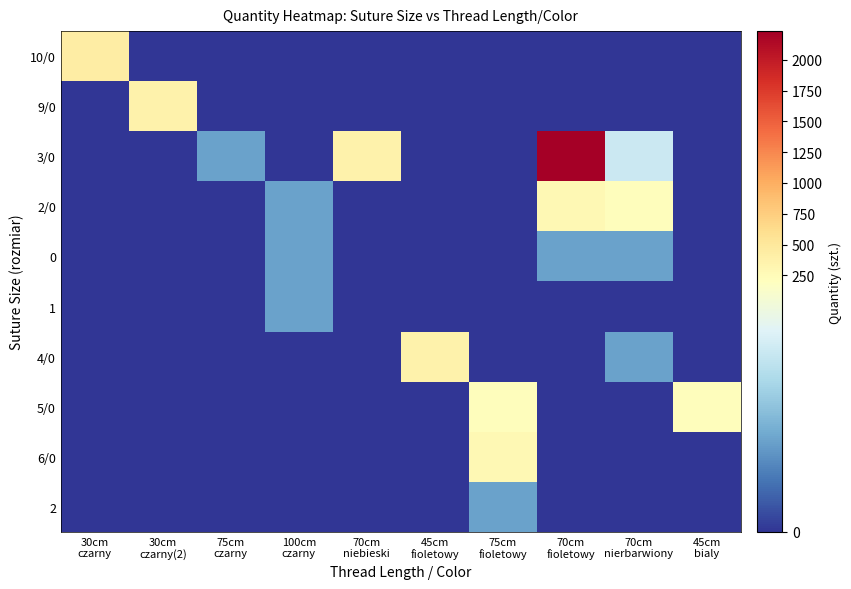

Reading left to right, what are all the values shown in this chart?

10/0: 30cm
czarny=432	30cm
czarny(2)=0	75cm
czarny=0	100cm
czarny=0	70cm
niebieski=0	45cm
fioletowy=0	75cm
fioletowy=0	70cm
fioletowy=0	70cm
nierbarwiony=0	45cm
bialy=0
9/0: 30cm
czarny=0	30cm
czarny(2)=360	75cm
czarny=0	100cm
czarny=0	70cm
niebieski=0	45cm
fioletowy=0	75cm
fioletowy=0	70cm
fioletowy=0	70cm
nierbarwiony=0	45cm
bialy=0
3/0: 30cm
czarny=0	30cm
czarny(2)=0	75cm
czarny=72	100cm
czarny=0	70cm
niebieski=360	45cm
fioletowy=0	75cm
fioletowy=0	70cm
fioletowy=2232	70cm
nierbarwiony=144	45cm
bialy=0
2/0: 30cm
czarny=0	30cm
czarny(2)=0	75cm
czarny=0	100cm
czarny=72	70cm
niebieski=0	45cm
fioletowy=0	75cm
fioletowy=0	70cm
fioletowy=288	70cm
nierbarwiony=216	45cm
bialy=0
0: 30cm
czarny=0	30cm
czarny(2)=0	75cm
czarny=0	100cm
czarny=72	70cm
niebieski=0	45cm
fioletowy=0	75cm
fioletowy=0	70cm
fioletowy=72	70cm
nierbarwiony=72	45cm
bialy=0
1: 30cm
czarny=0	30cm
czarny(2)=0	75cm
czarny=0	100cm
czarny=72	70cm
niebieski=0	45cm
fioletowy=0	75cm
fioletowy=0	70cm
fioletowy=0	70cm
nierbarwiony=0	45cm
bialy=0
4/0: 30cm
czarny=0	30cm
czarny(2)=0	75cm
czarny=0	100cm
czarny=0	70cm
niebieski=0	45cm
fioletowy=360	75cm
fioletowy=0	70cm
fioletowy=0	70cm
nierbarwiony=72	45cm
bialy=0
5/0: 30cm
czarny=0	30cm
czarny(2)=0	75cm
czarny=0	100cm
czarny=0	70cm
niebieski=0	45cm
fioletowy=0	75cm
fioletowy=216	70cm
fioletowy=0	70cm
nierbarwiony=0	45cm
bialy=216
6/0: 30cm
czarny=0	30cm
czarny(2)=0	75cm
czarny=0	100cm
czarny=0	70cm
niebieski=0	45cm
fioletowy=0	75cm
fioletowy=288	70cm
fioletowy=0	70cm
nierbarwiony=0	45cm
bialy=0
2: 30cm
czarny=0	30cm
czarny(2)=0	75cm
czarny=0	100cm
czarny=0	70cm
niebieski=0	45cm
fioletowy=0	75cm
fioletowy=72	70cm
fioletowy=0	70cm
nierbarwiony=0	45cm
bialy=0